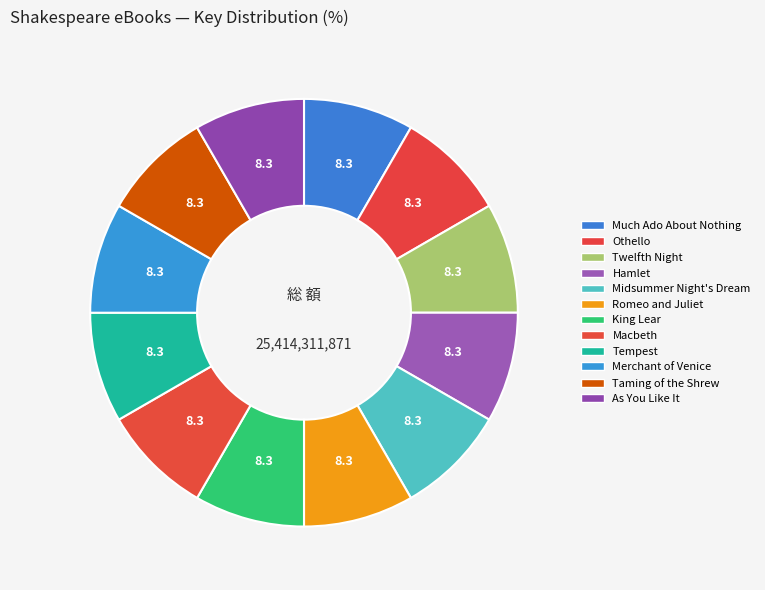

To the nearest percent, what percentage of the pie is King Lear?

8%